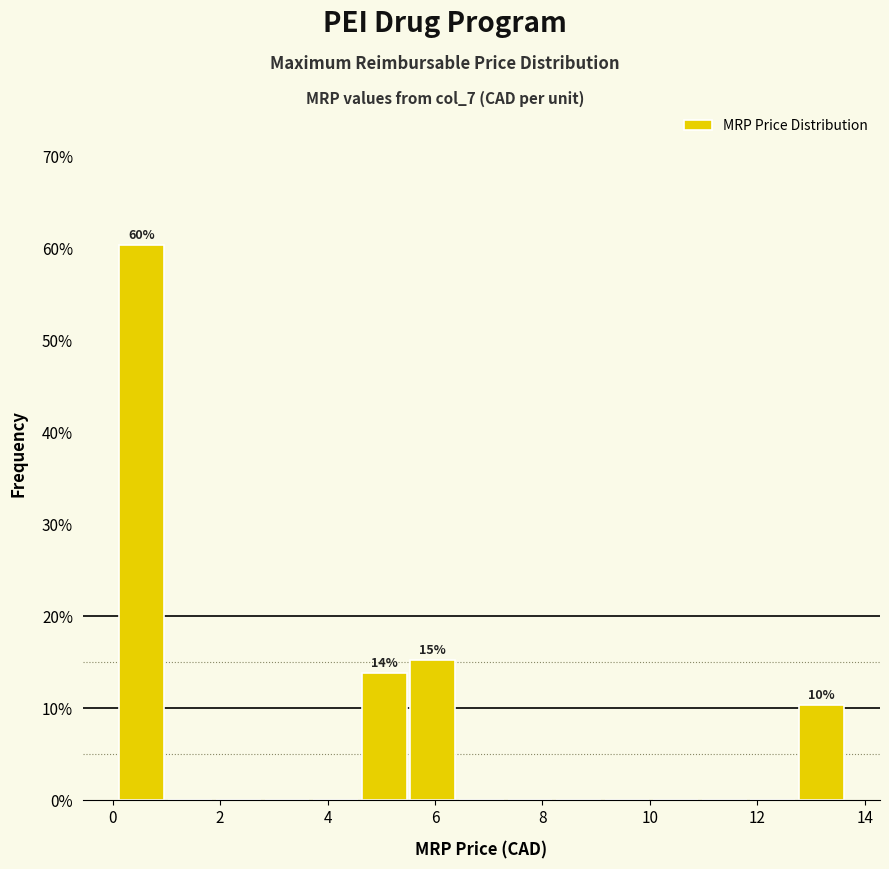

Over which range of the x-axis is the bar tallest?

0.0 to 1.0